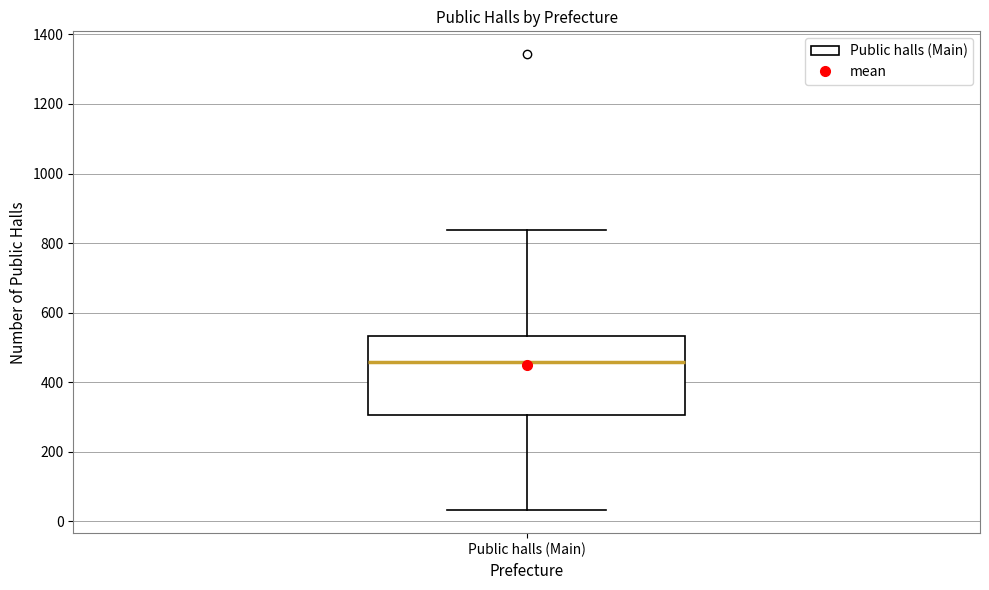

Transcribe this box plot: give where the median line is, the range the box spans, and where the two whiskers end, as read against the y-axis. The values are not printed on the chart, so give them approximately, as read against the axis.

median 460, box 300 to 540, whiskers 40 to 840